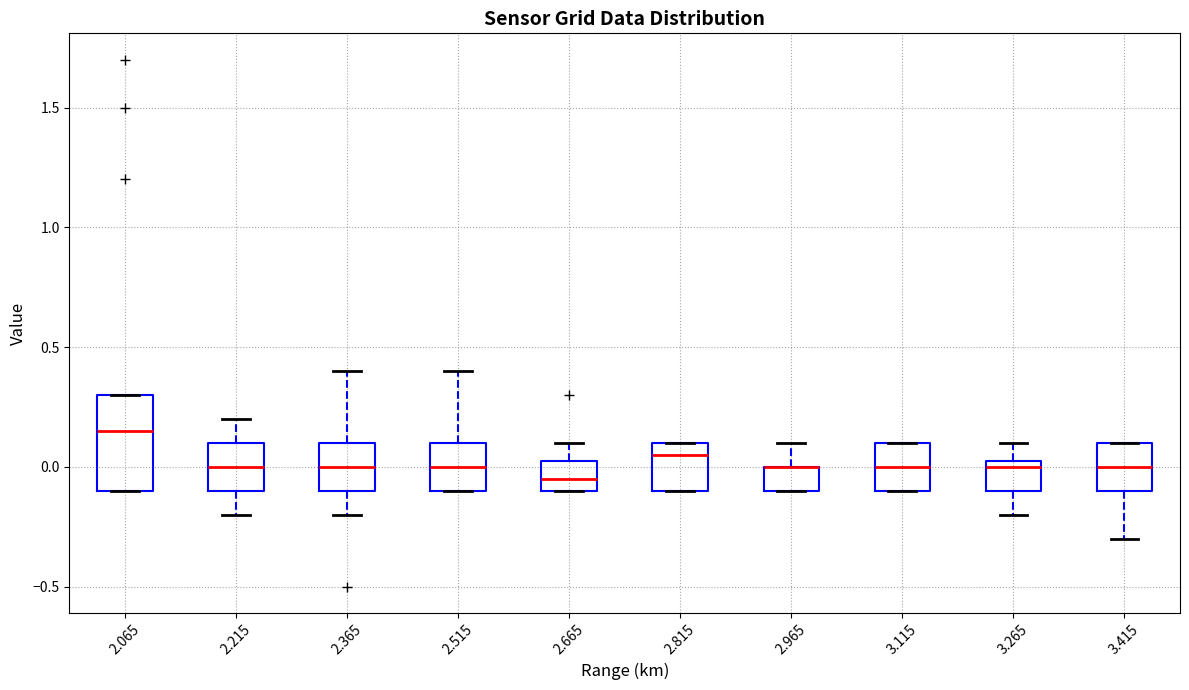

Comparing the boxes themselves (not the whiskers), which one is the tallest?

2.065